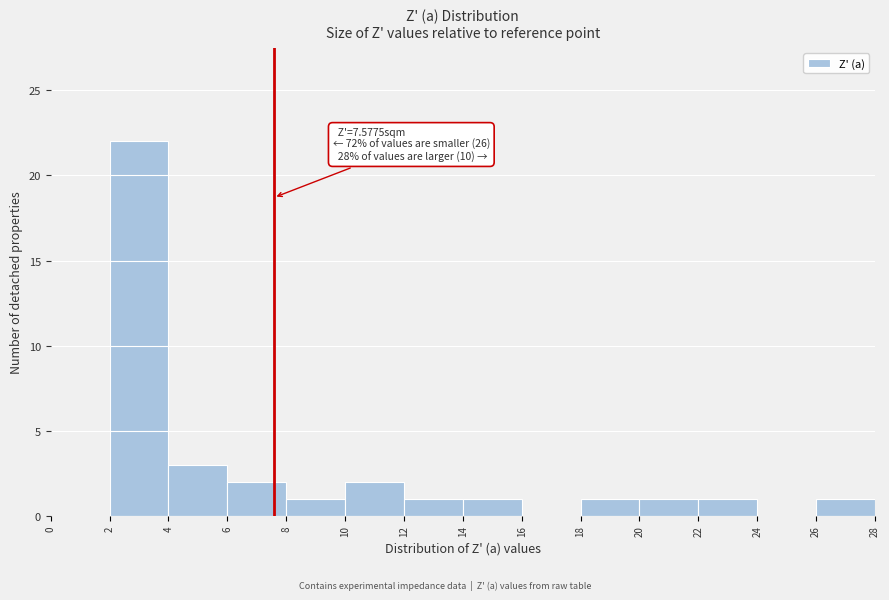

Over which range of the x-axis is the bar tallest?

2 to 4